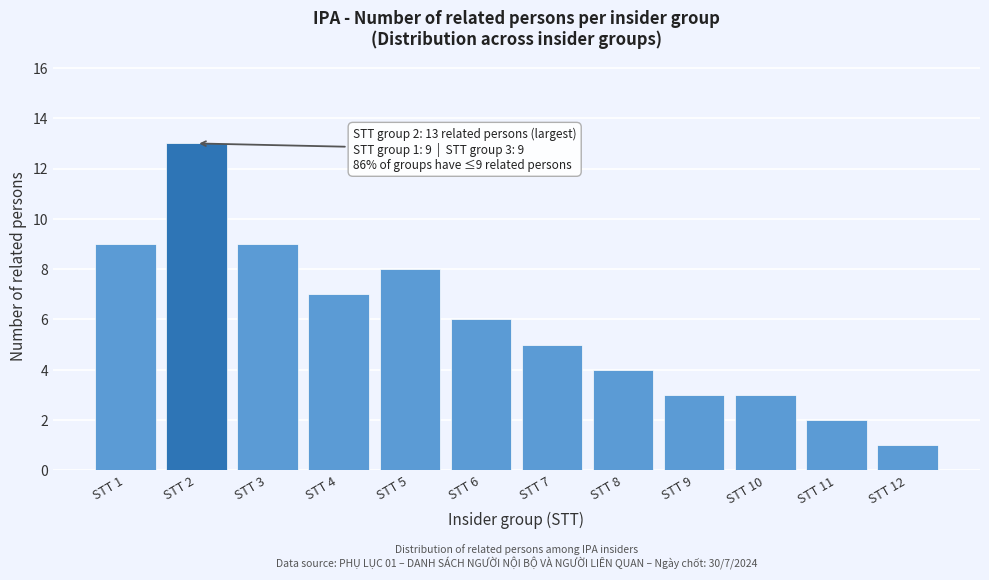

Reading left to right, what are all the values shown in this chart?

9	13	9	7	8	6	5	4	3	3	2	1